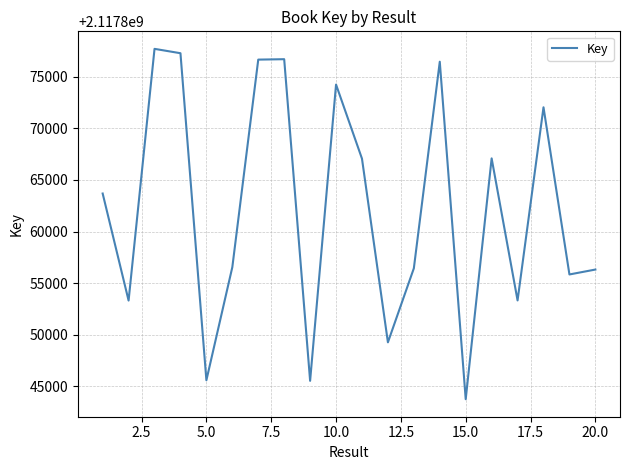

What is the maximum value shown in the chart?

2117877718